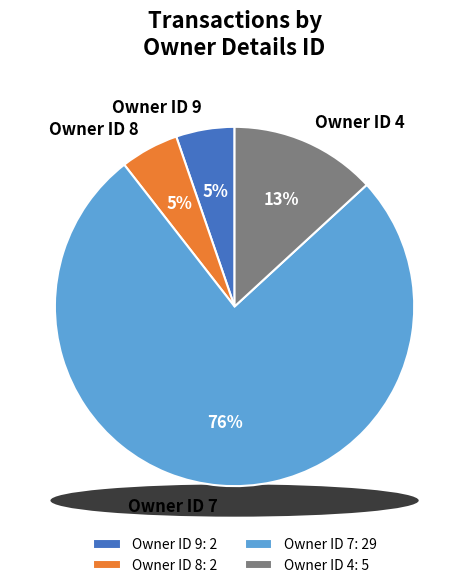

How many slices are in this pie chart?

4